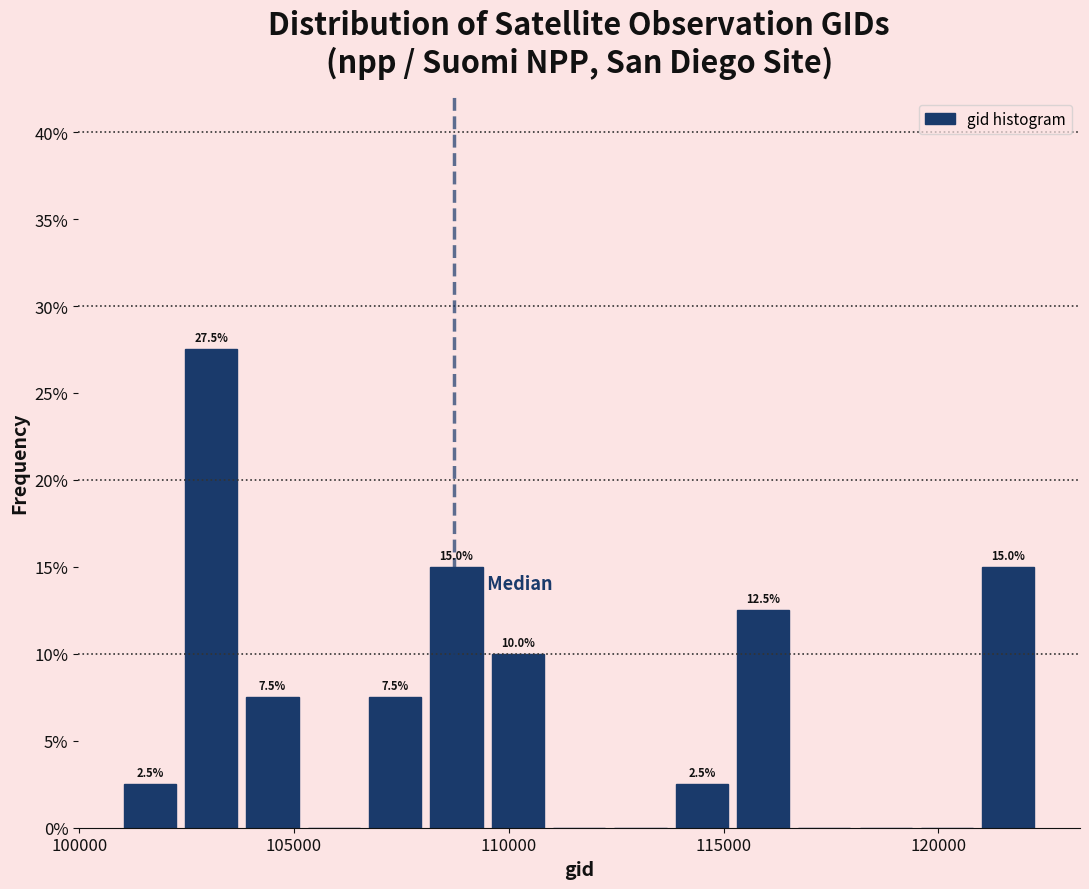

Around what value on the x-axis is the tallest bar? Give the approximate position of its centre, as read against the axis.

103000